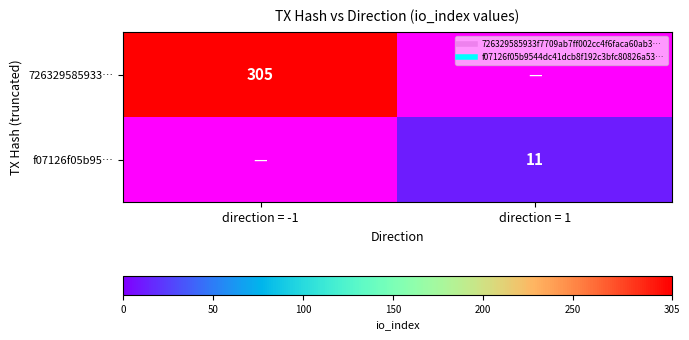

Rank the series by their maximum value, from highest to lowest.

726329585933…, f07126f05b95…